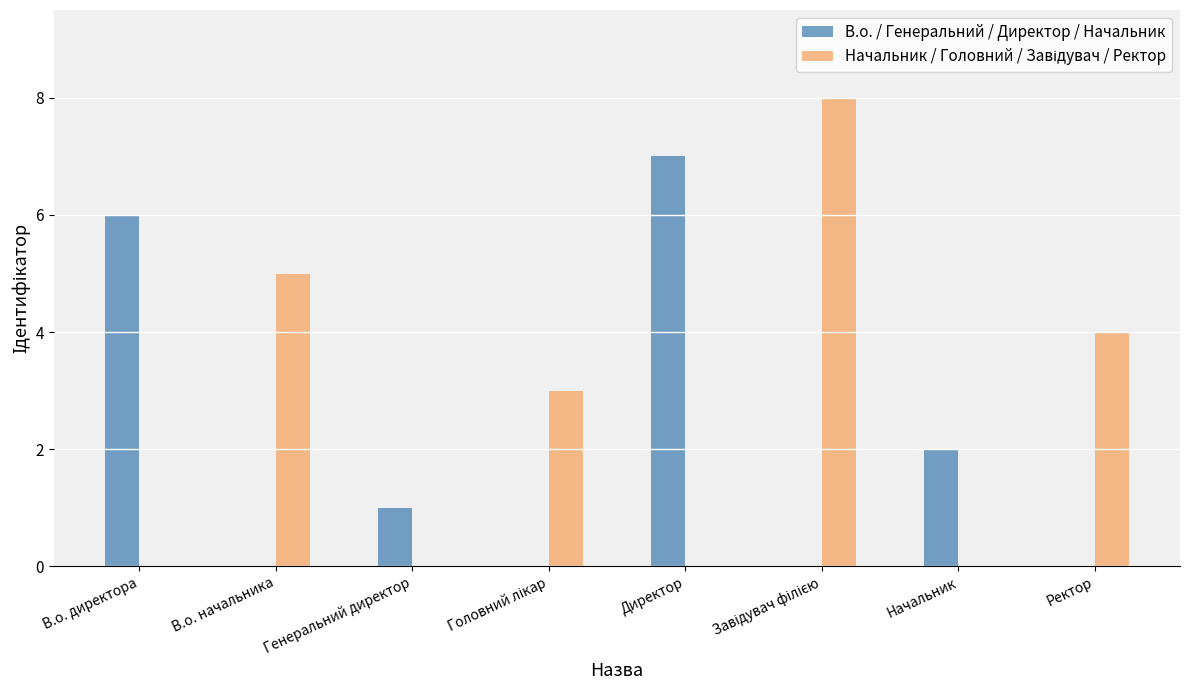

Is it true that В.о. / Генеральний / Директор / Начальник equals 10 at В.о. директора?

False